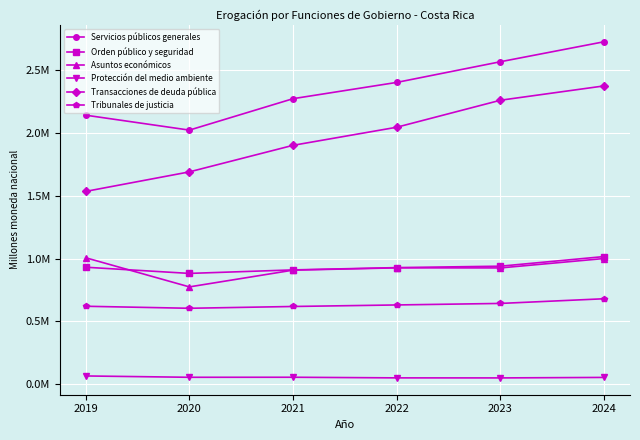

At 2019, list the series in order from largest to smallest.

Servicios públicos generales, Transacciones de deuda pública, Asuntos económicos, Orden público y seguridad, Tribunales de justicia, Protección del medio ambiente